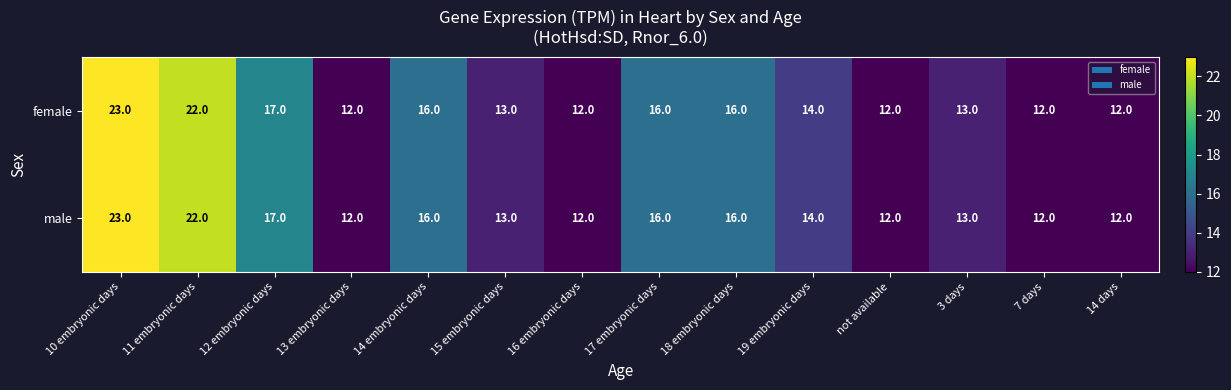

Reading right to left, what are all the values shown in this chart?

female: 12	12	13	12	14	16	16	12	13	16	12	17	22	23
male: 12	12	13	12	14	16	16	12	13	16	12	17	22	23